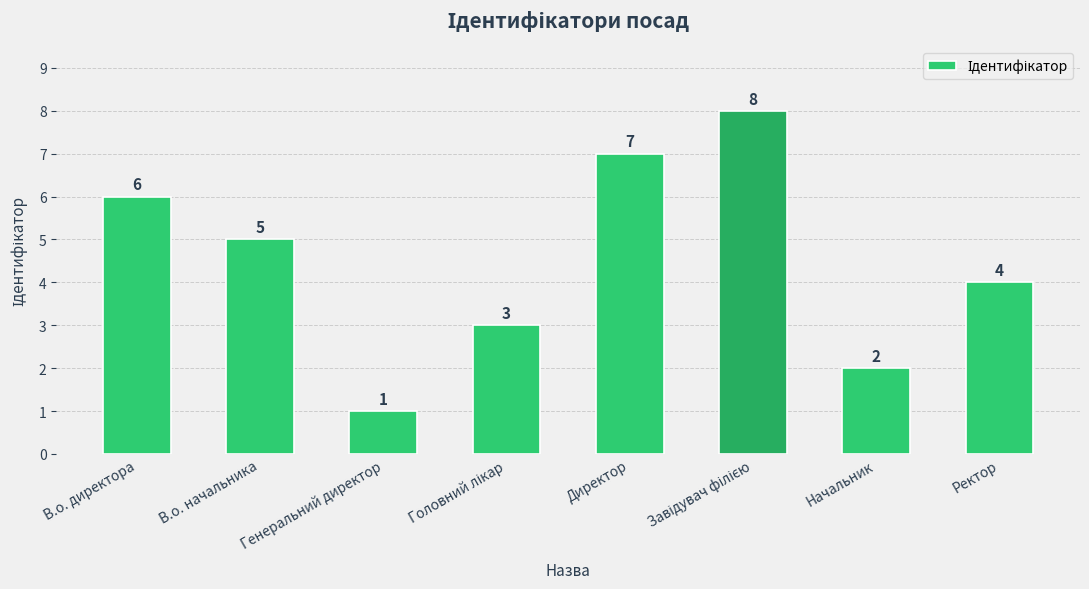

Between Ректор and Генеральний директор, which is larger?

Ректор